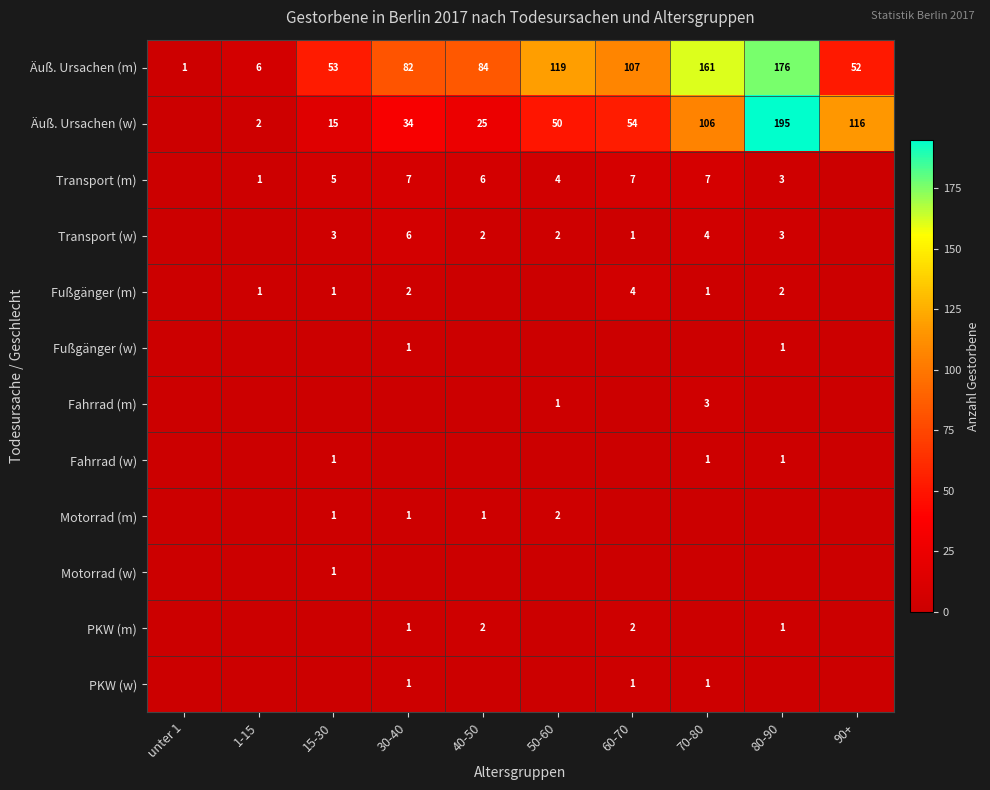

List the labels in order of Äuß. Ursachen (m) value, smallest first.

unter 1, 1-15, 90+, 15-30, 30-40, 40-50, 60-70, 50-60, 70-80, 80-90